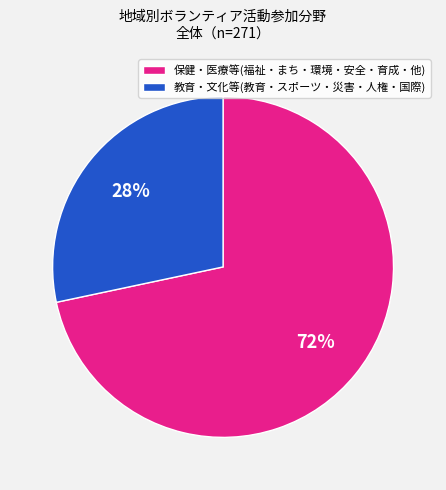

True or false: 保健・医療等(福祉・まち・環境・安全・育成・他) accounts for 83% of the total.

False